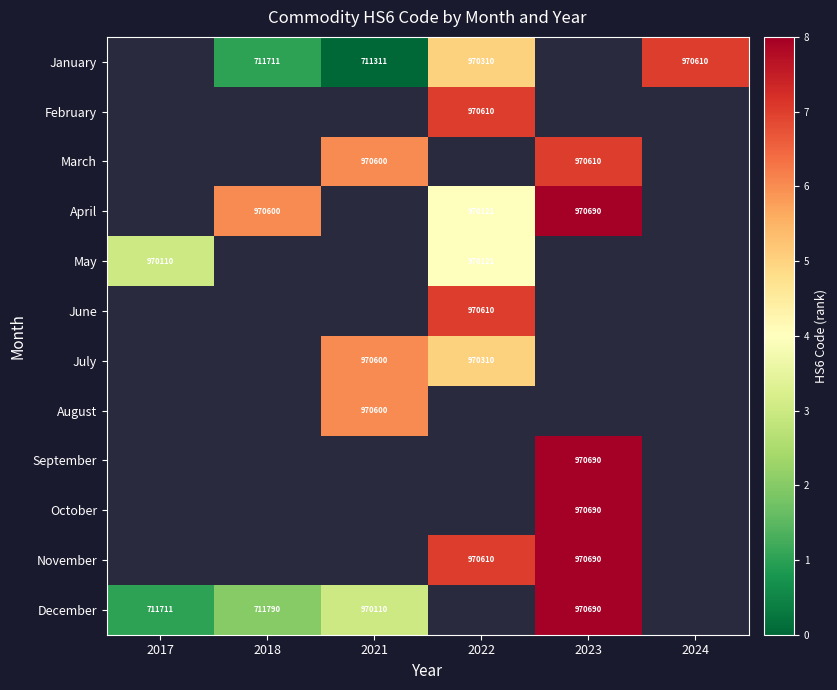

Is it true that January equals 711711 at 2018?

True